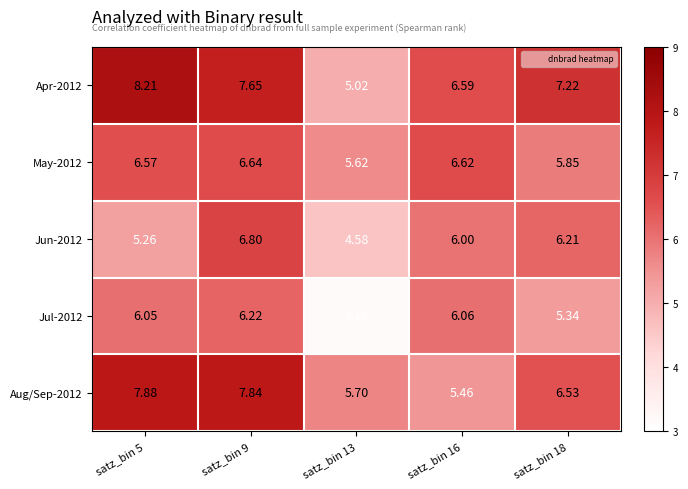

Is the value of May-2012 at satz_bin 9 greater than the value of Apr-2012 at satz_bin 9?

No